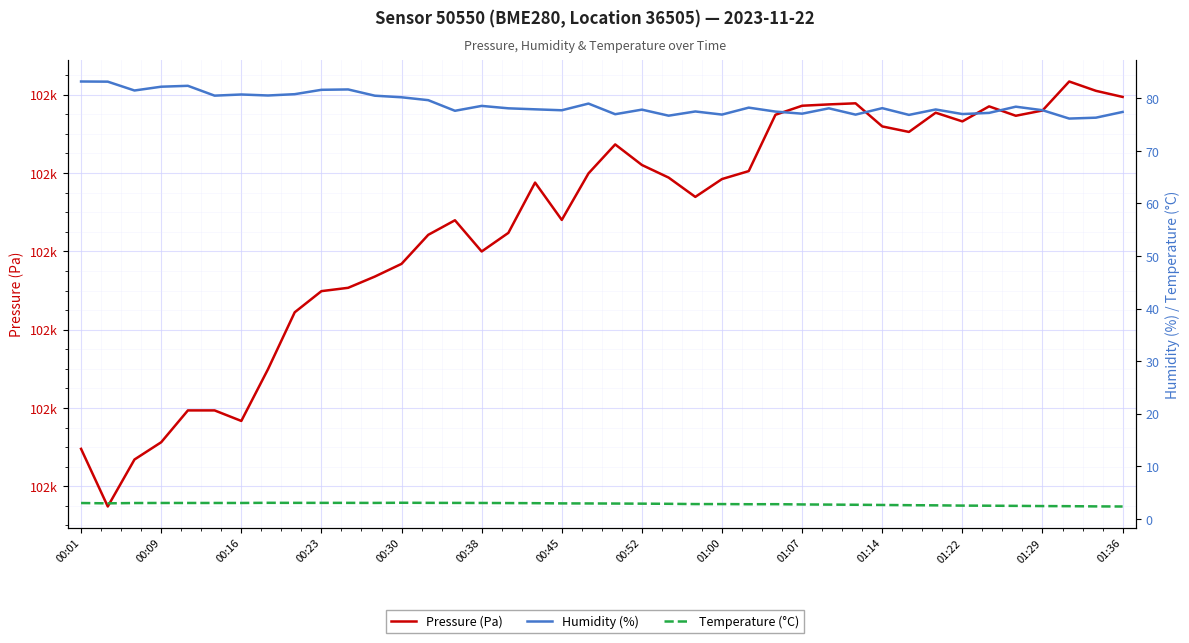

How many data points does each series have?

40